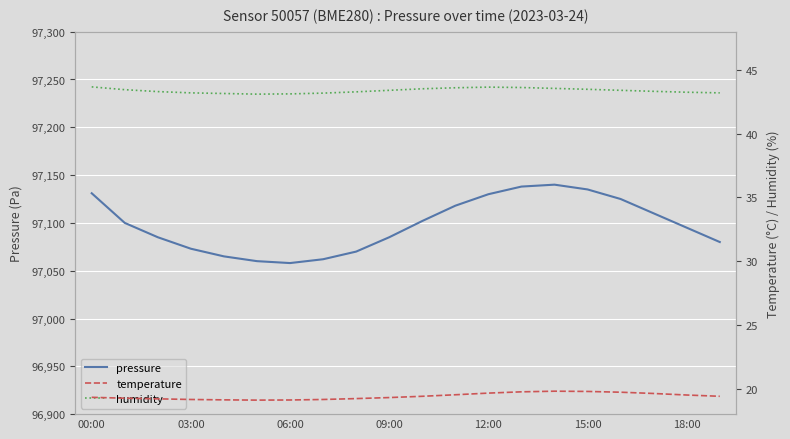

Reading right to left, transcribe all the data shown in this chart.

pressure: 97080.0	97095.0	97110.0	97125.0	97135.0	97140.0	97138.0	97130.0	97118.0	97102.0	97085.0	97070.0	97062.0	97058.0	97060.0	97065.0	97073.0	97085.0	97100.0	97131.0
temperature: 19.4	19.5	19.6	19.7	19.8	19.8	19.8	19.6	19.5	19.4	19.3	19.2	19.1	19.1	19.1	19.1	19.1	19.2	19.2	19.3
humidity: 43.2	43.2	43.3	43.4	43.5	43.5	43.6	43.6	43.6	43.5	43.4	43.3	43.2	43.1	43.1	43.1	43.2	43.3	43.5	43.7